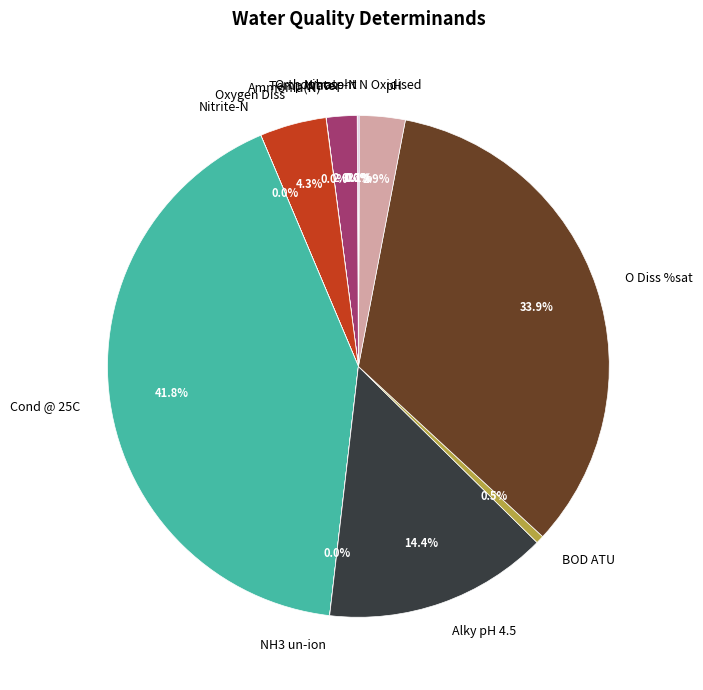

Is there any slice that represents more than half of the pie?

No